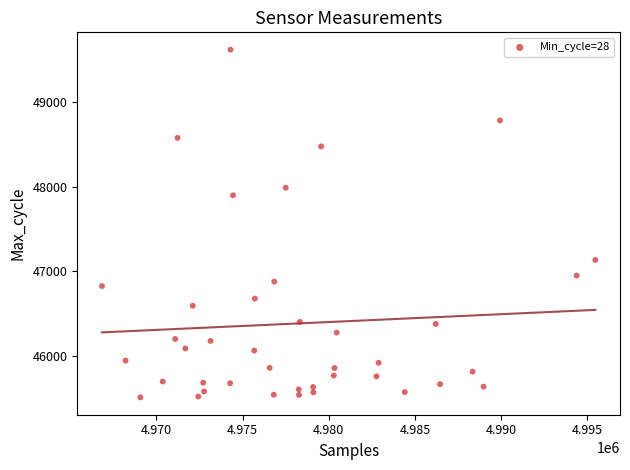

What is the range of Y values (max minus min)?

4110